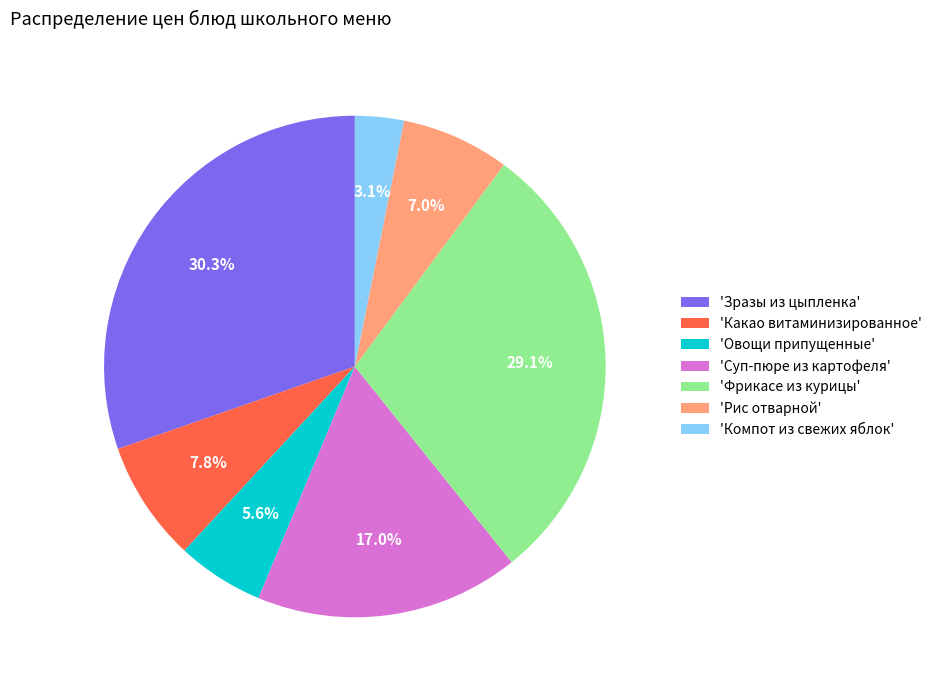

Is there any slice that represents more than half of the pie?

No